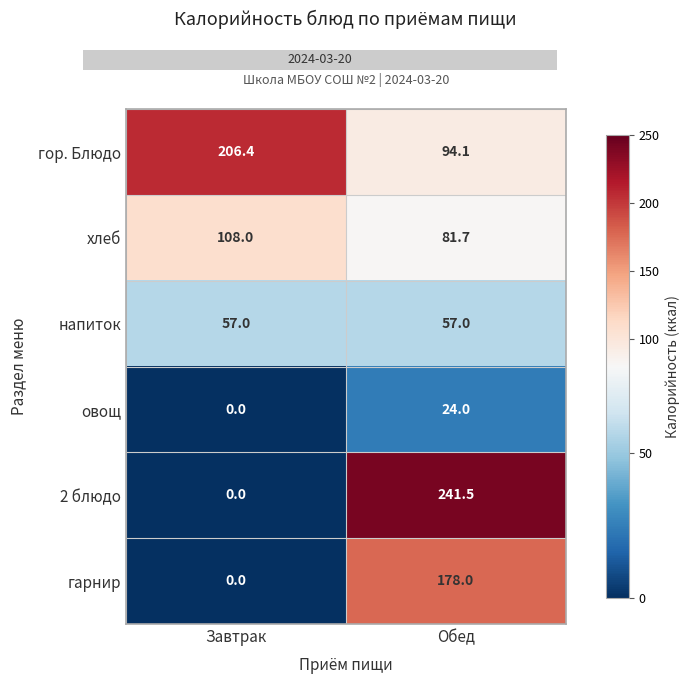

Where is гарнир nearest to the value 89?

Завтрак